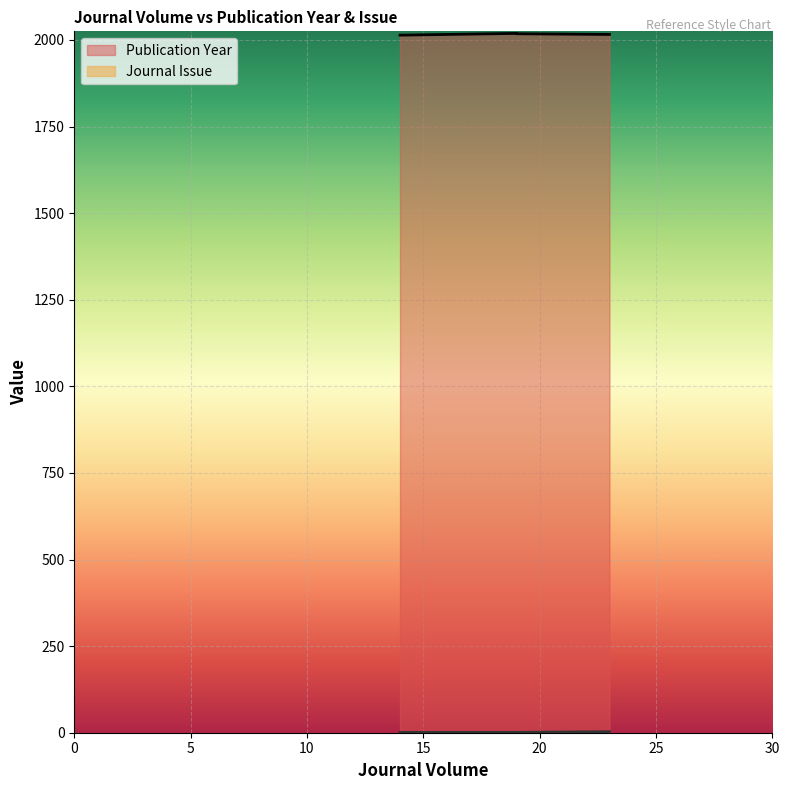

What is the spread (max minus min) of values at 23?

2013